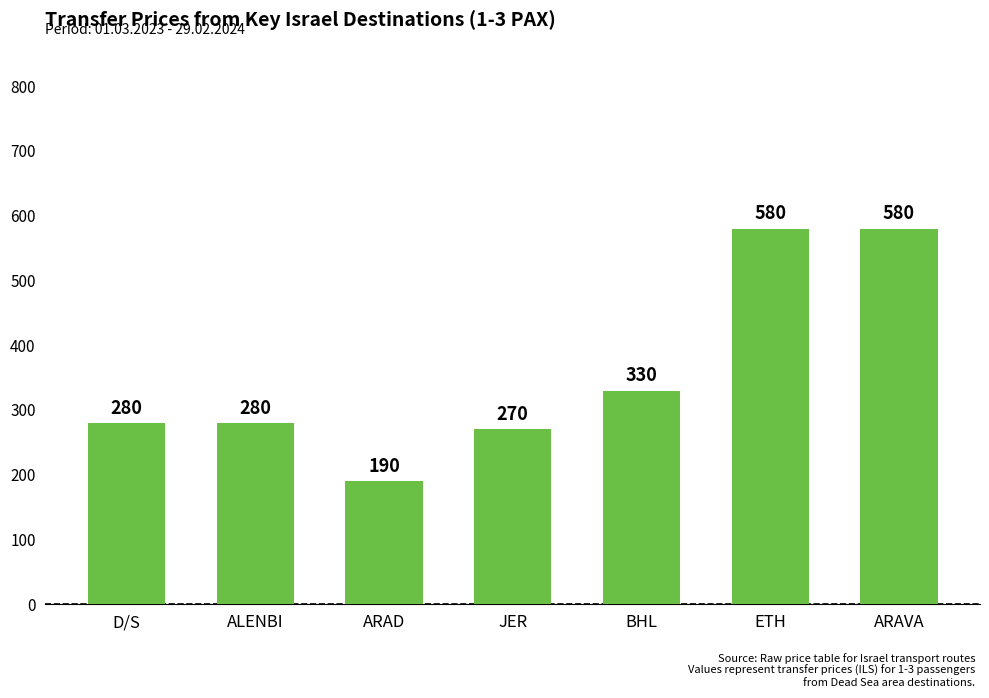

What is the difference between the second highest and second lowest values?

310